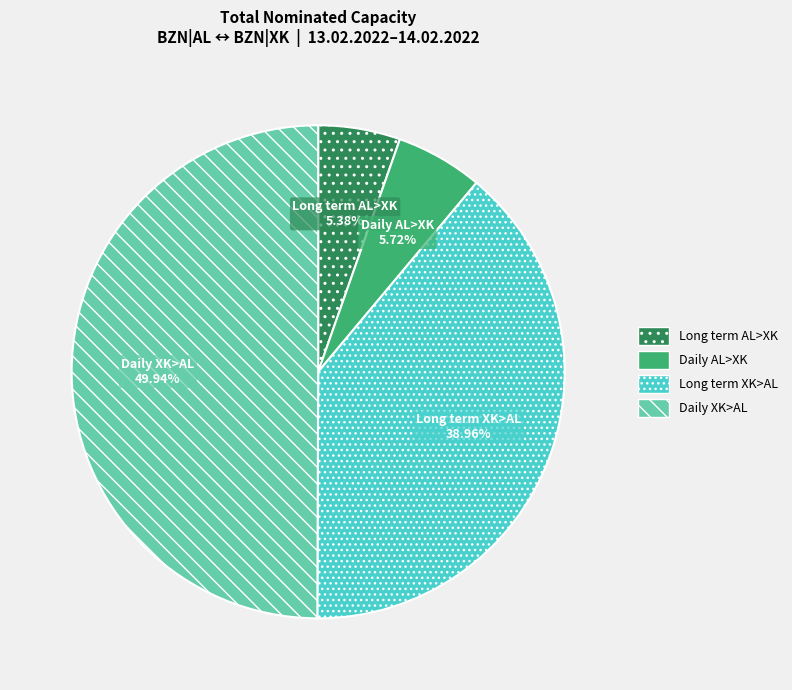

Count the number of slices in the pie.

4